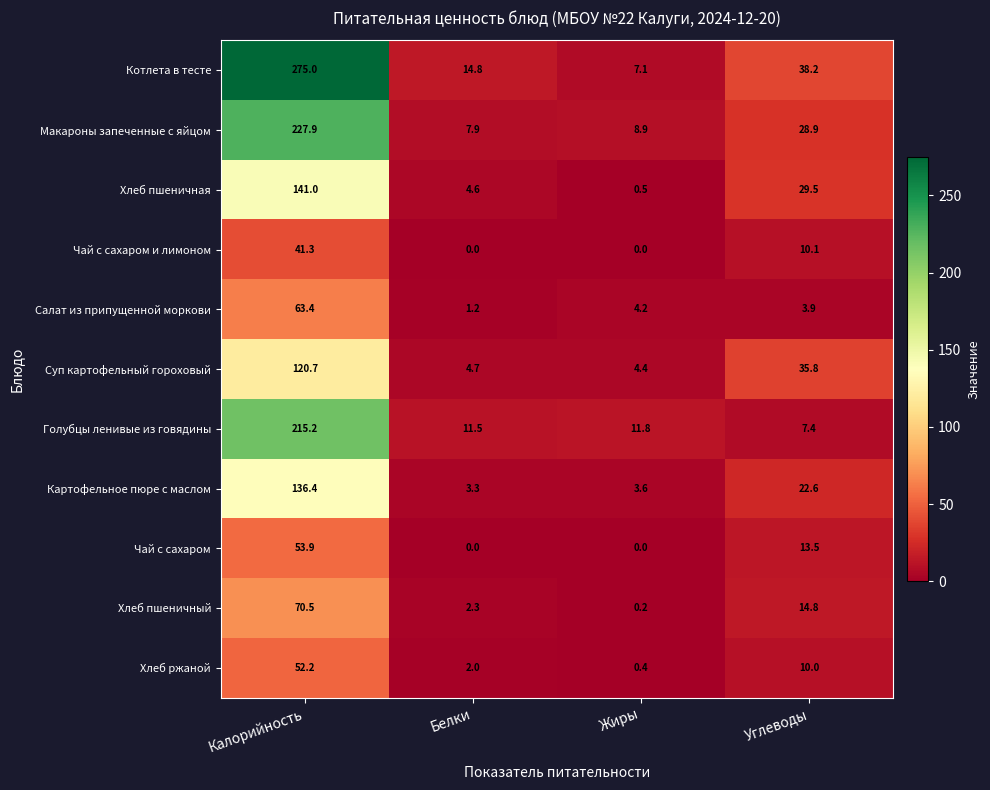

What is the difference between the highest and lowest values at Углеводы?

34.3